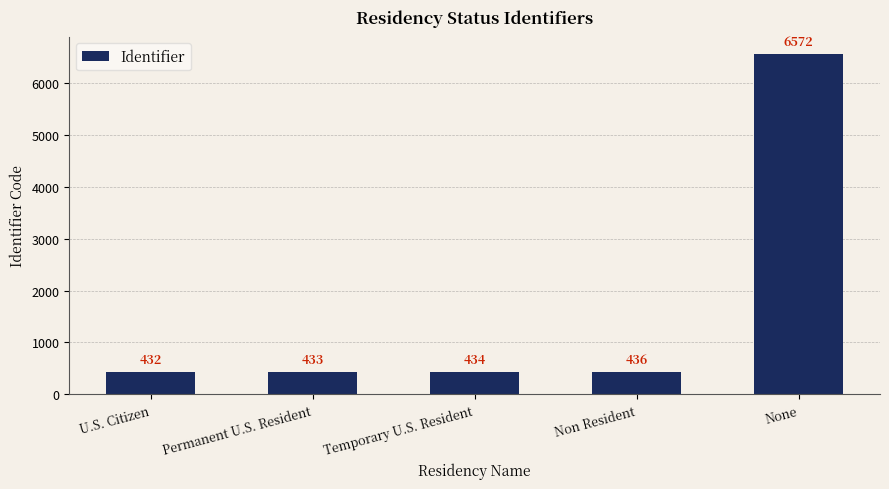

What is the difference between the values at U.S. Citizen and Permanent U.S. Resident?

1